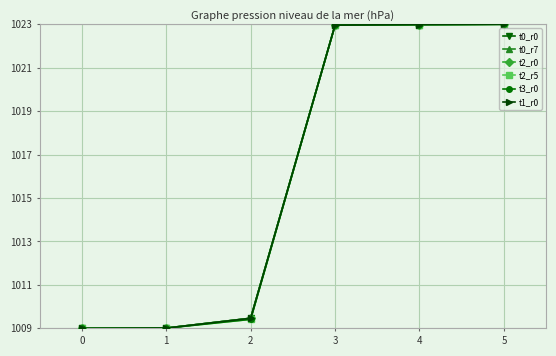

Which has a higher value, 1 or 3?

3